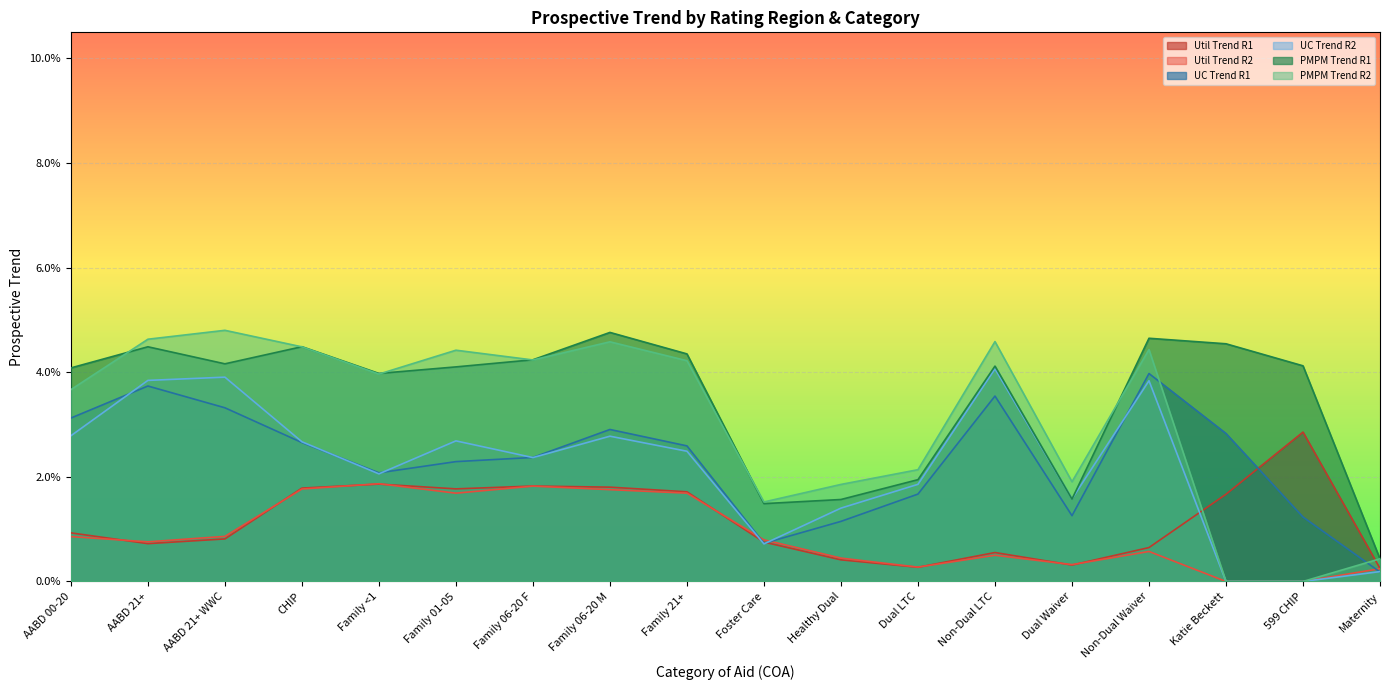

True or false: PMPM Trend R1 and Util Trend R2 intersect in this chart.

False